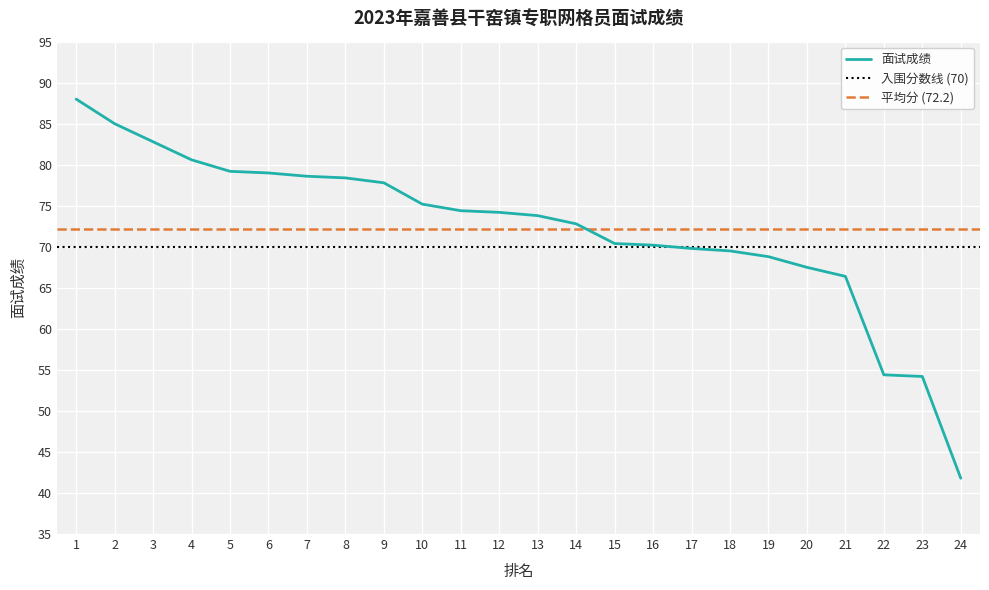

Is it true that the value at 17 is 69.8?

True